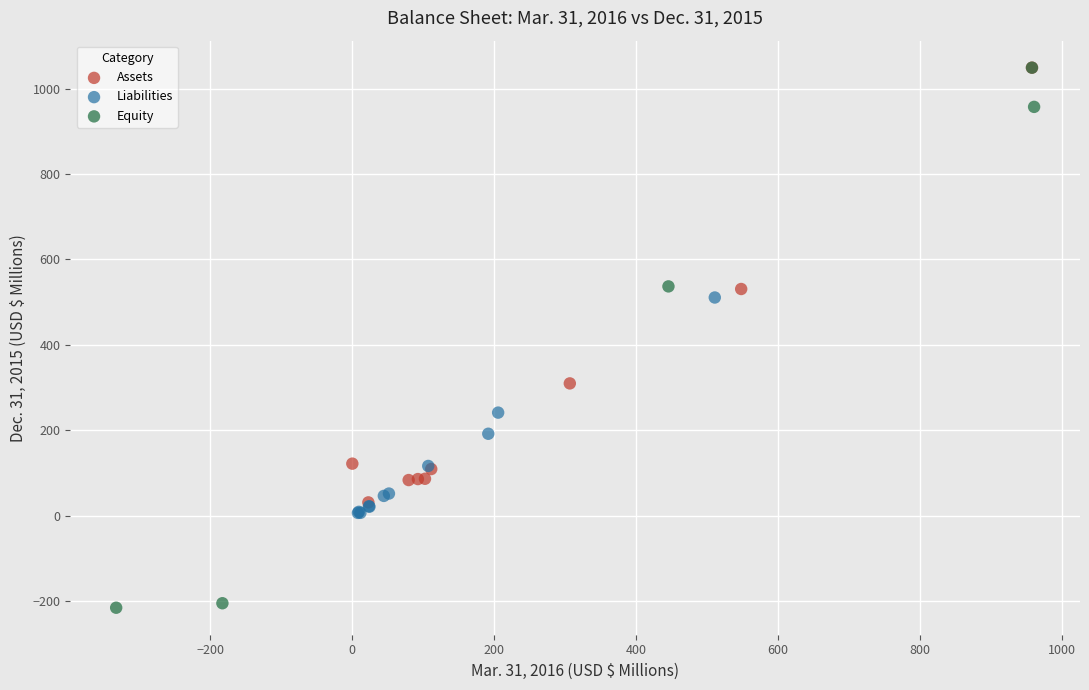

Which series has the widest spread of Y values?

Equity